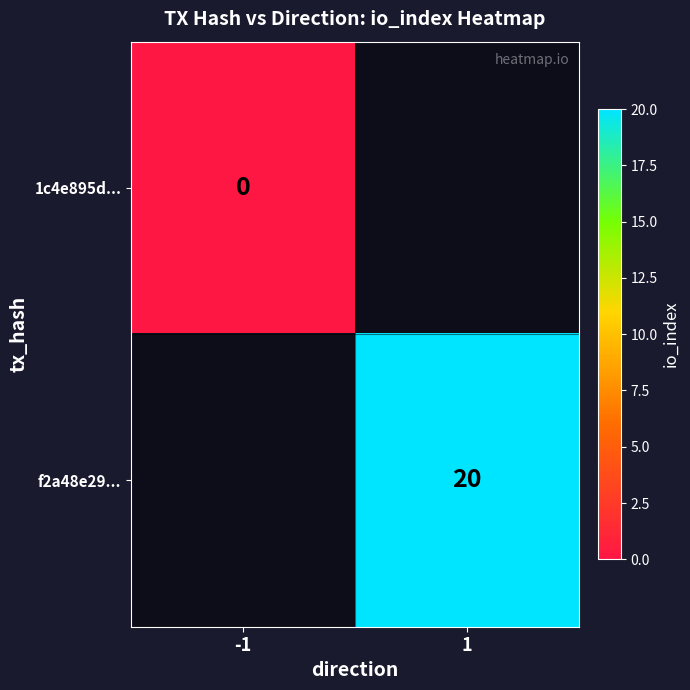

Is the value of f2a48e29... at 1 greater than the value of 1c4e895d... at -1?

Yes